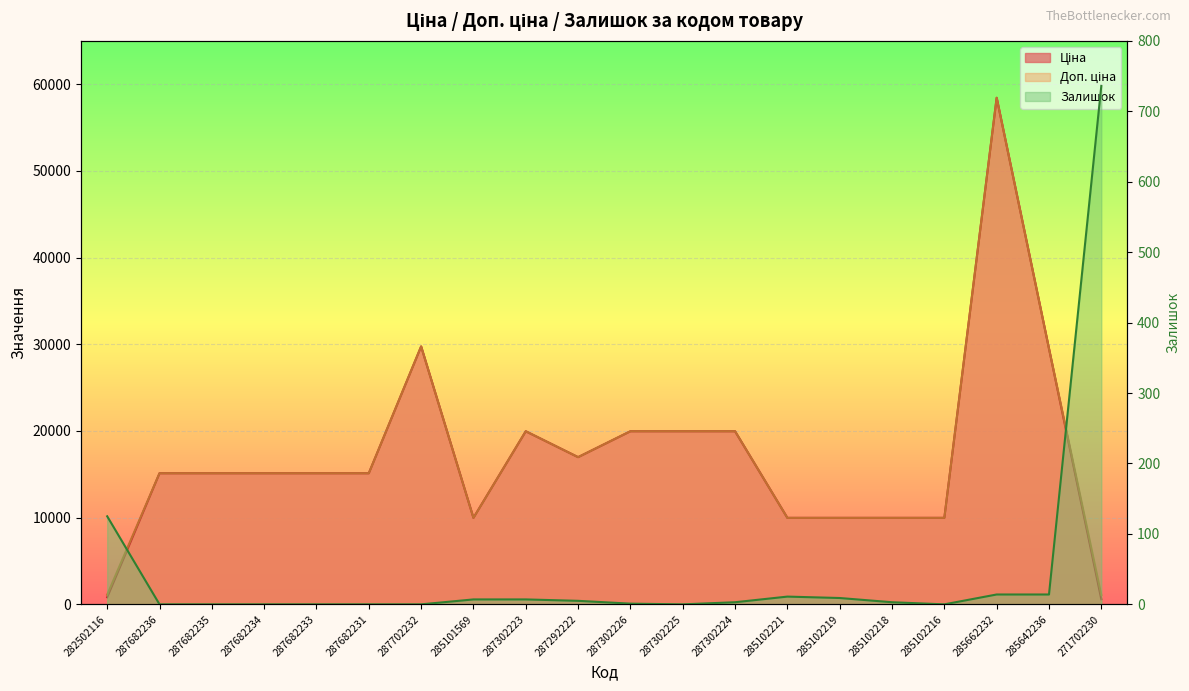

What is the difference between the second highest and second lowest values in the Доп. ціна series?

28638.1